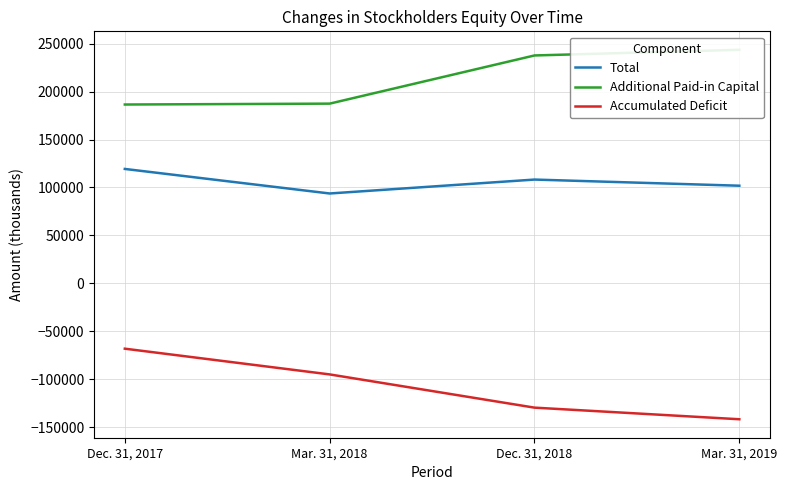

True or false: Additional Paid-in Capital and Accumulated Deficit intersect in this chart.

False